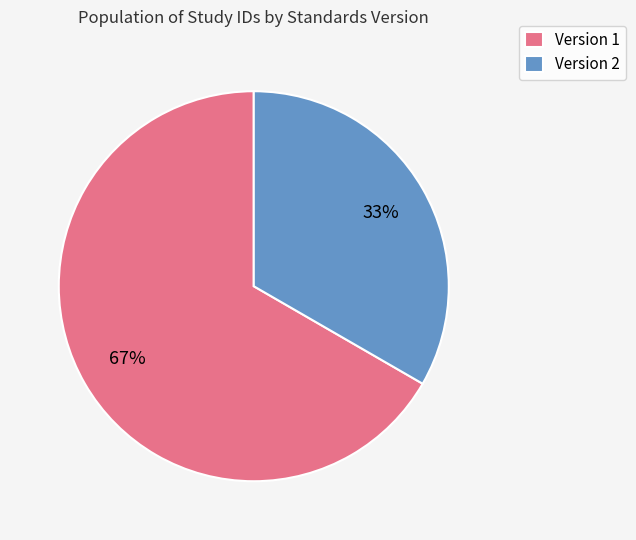

Rank the categories by value from lowest to highest.

Version 2, Version 1